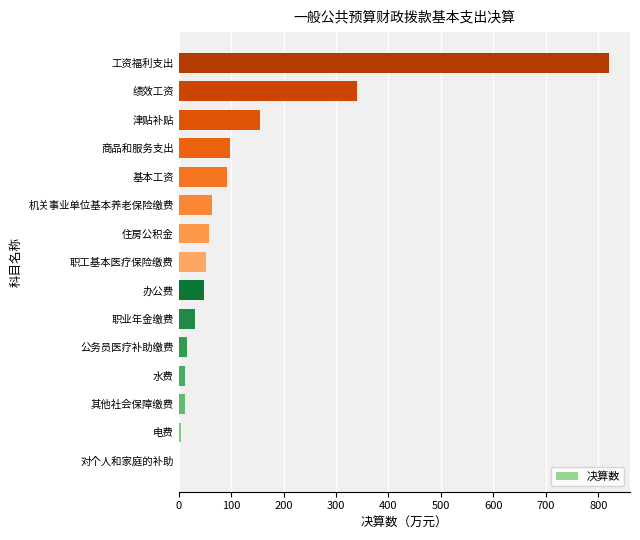

What is the sum of the values at 工资福利支出 and 津贴补贴?

974.1